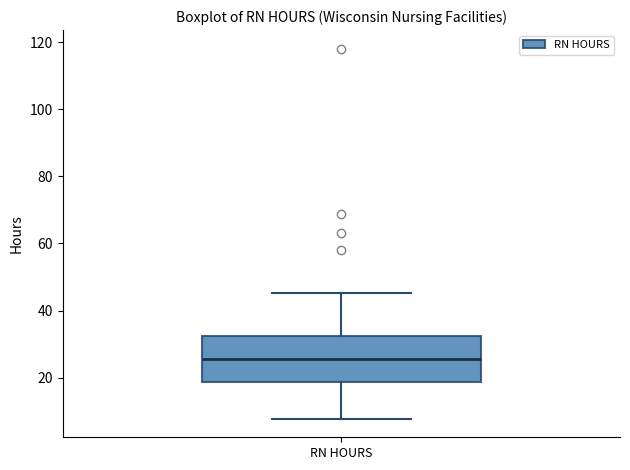

Where is the upper edge of the box for RN HOURS on the y-axis? The values are not printed on the chart, so give them approximately, as read against the axis.

32